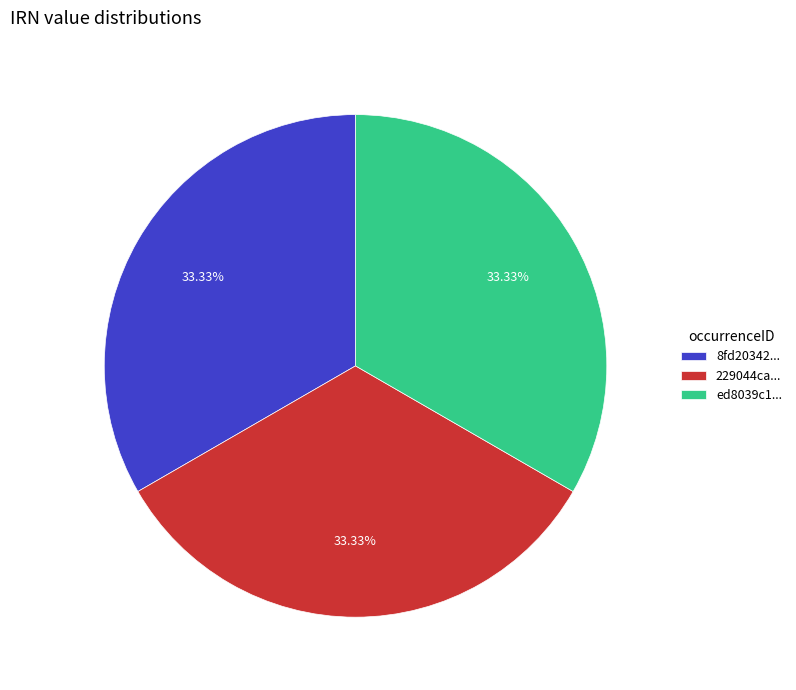

Combined, do 8fd20342... and ed8039c1... account for over 50%?

Yes